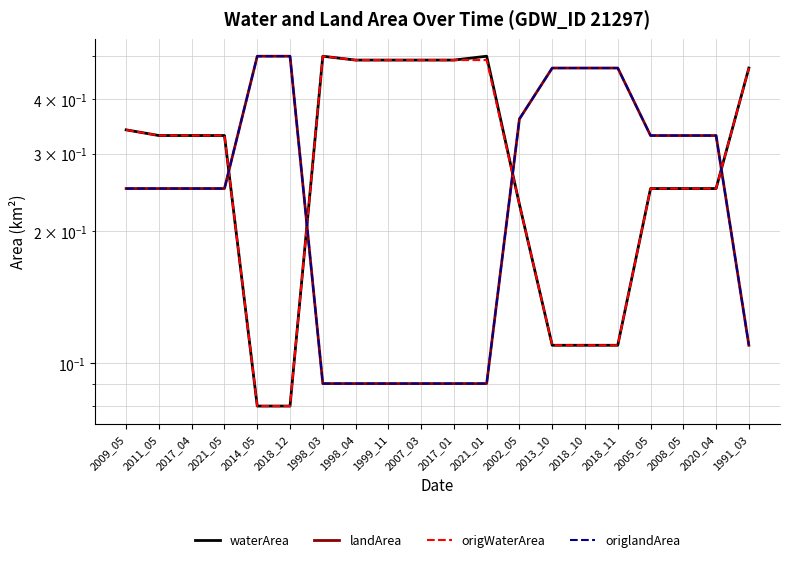

True or false: waterArea has a value of 0.2 at 2007_03.

False